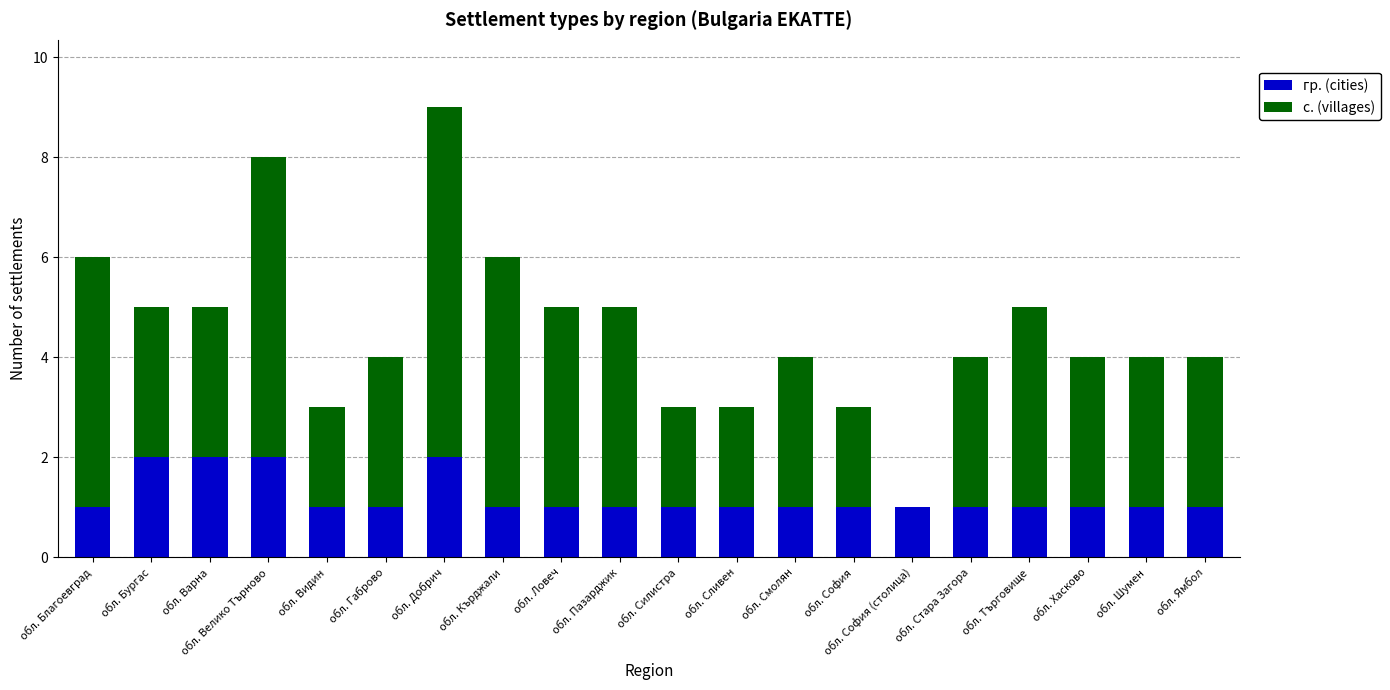

At which category is the sum across all series the highest?

обл. Добрич